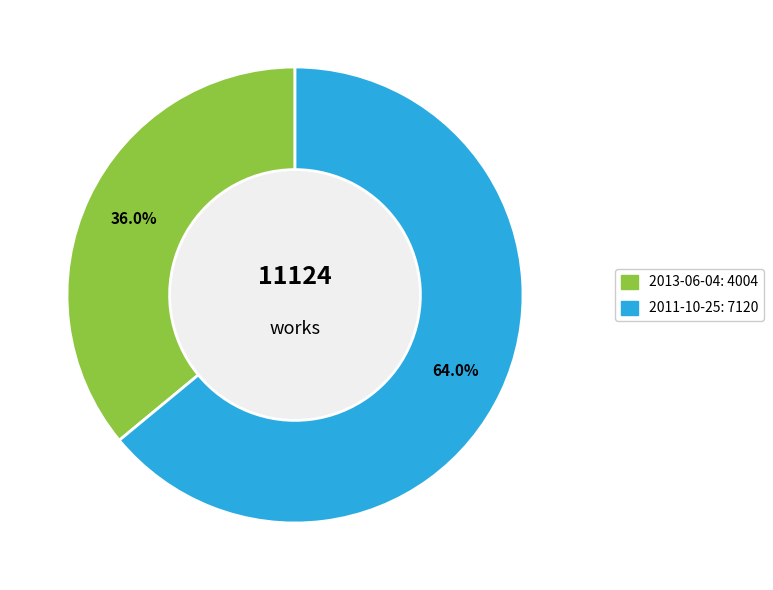

Does 2011-10-25 represent more than half of the total?

Yes